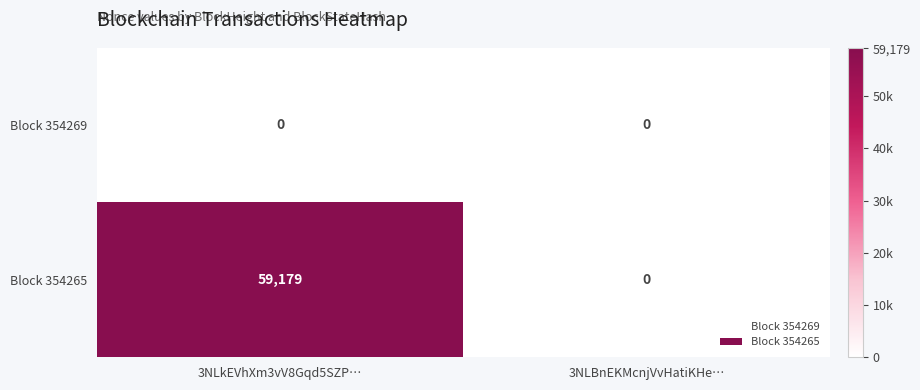

Which series has the largest range (max minus min)?

Block 354265